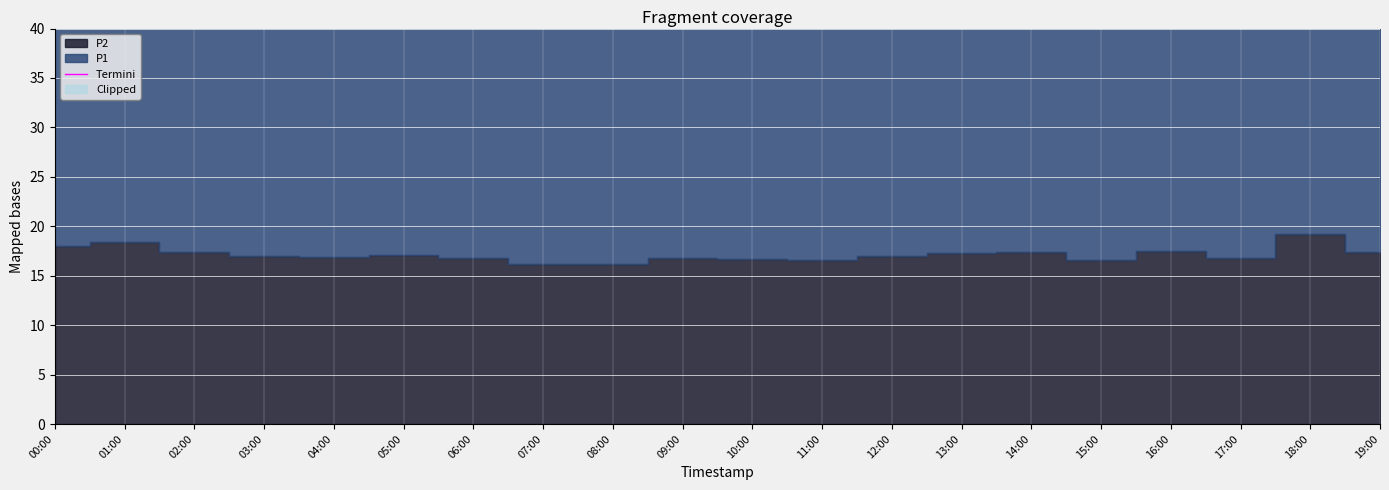

Is it true that the value at 07:00 is 41.7?

True